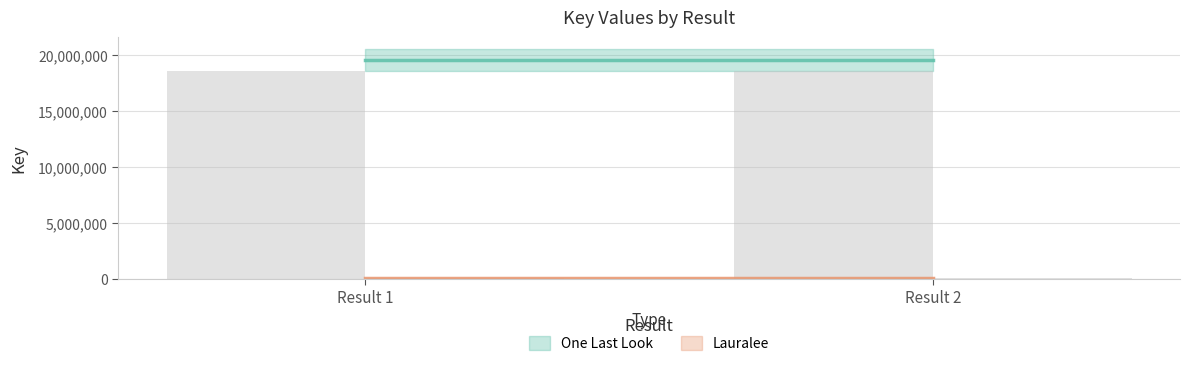

What are all the series names shown in the legend?

One Last Look, Lauralee